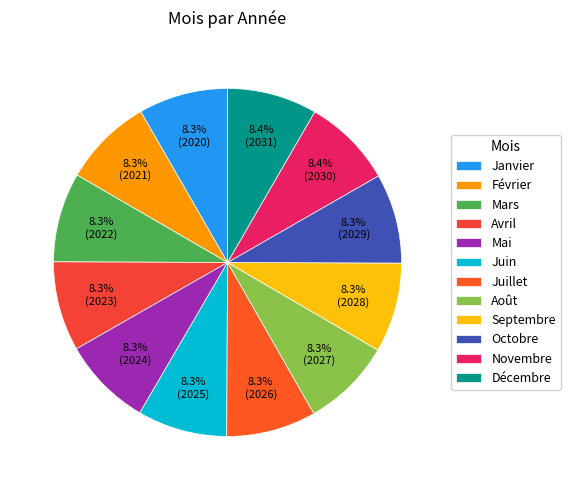

Which category has the smallest portion of the pie?

Janvier